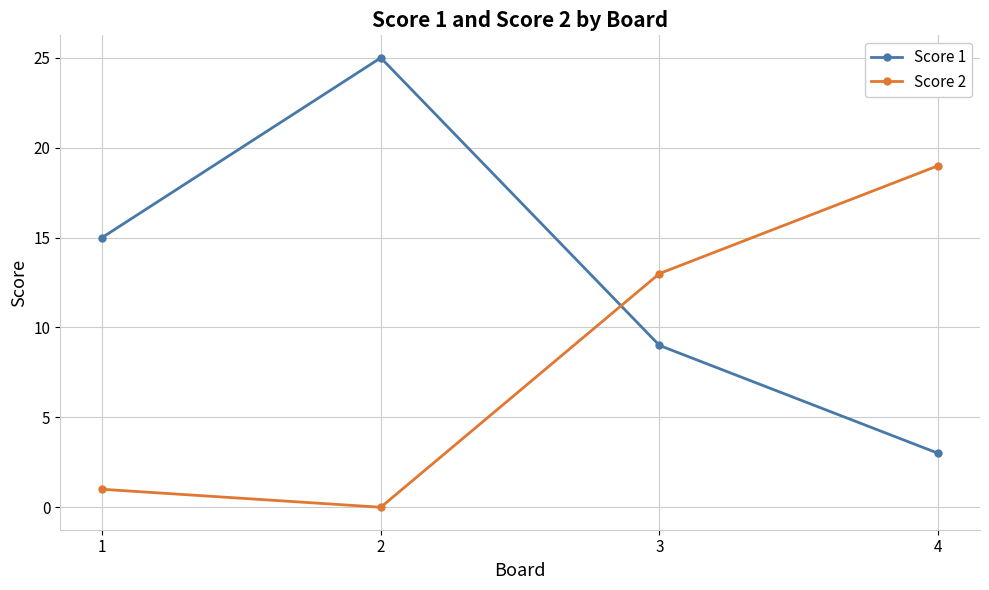

How many values in the Score 1 series are below 15?

2